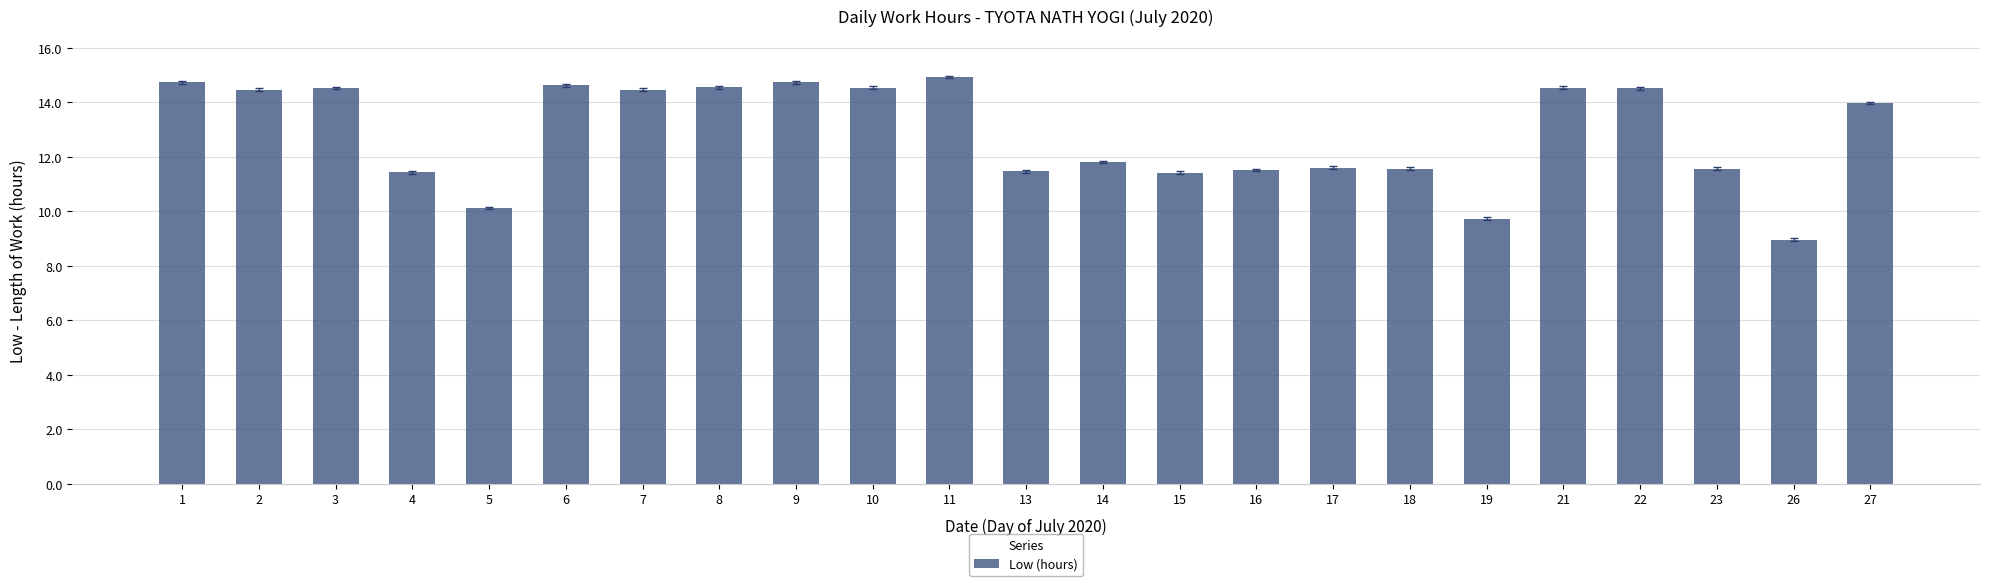

How many distinct data groups are displayed?

1